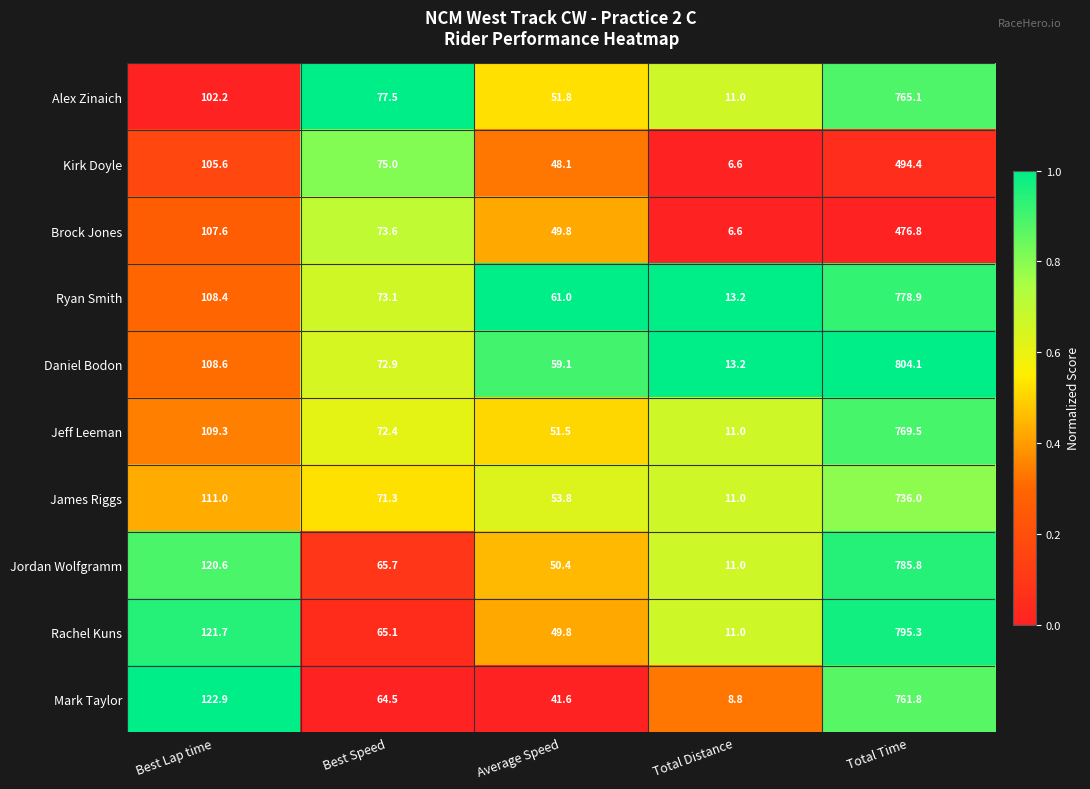

List the labels in order of Mark Taylor value, largest first.

Total Time, Best Lap time, Best Speed, Average Speed, Total Distance